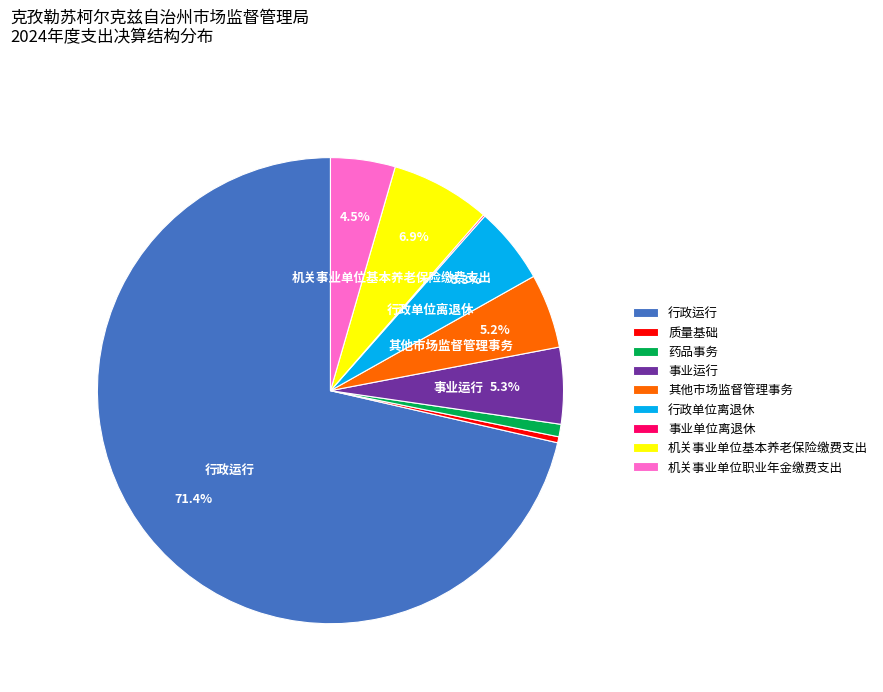

To the nearest percent, what is the combined percentage of 质量基础 and 机关事业单位职业年金缴费支出?

5%